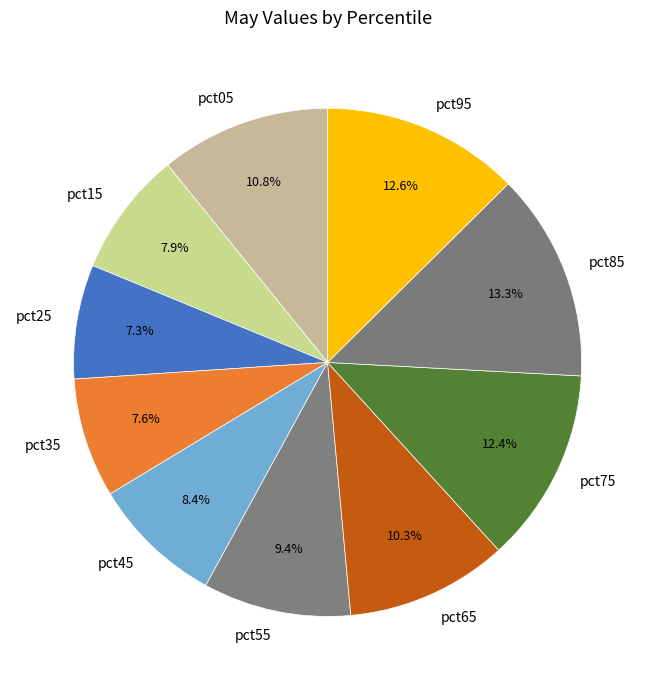

What is the largest slice in the pie chart?

pct85